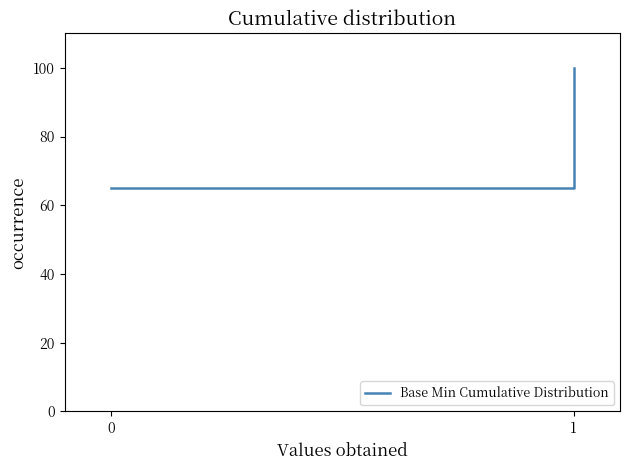

What is the sum of all values?

165